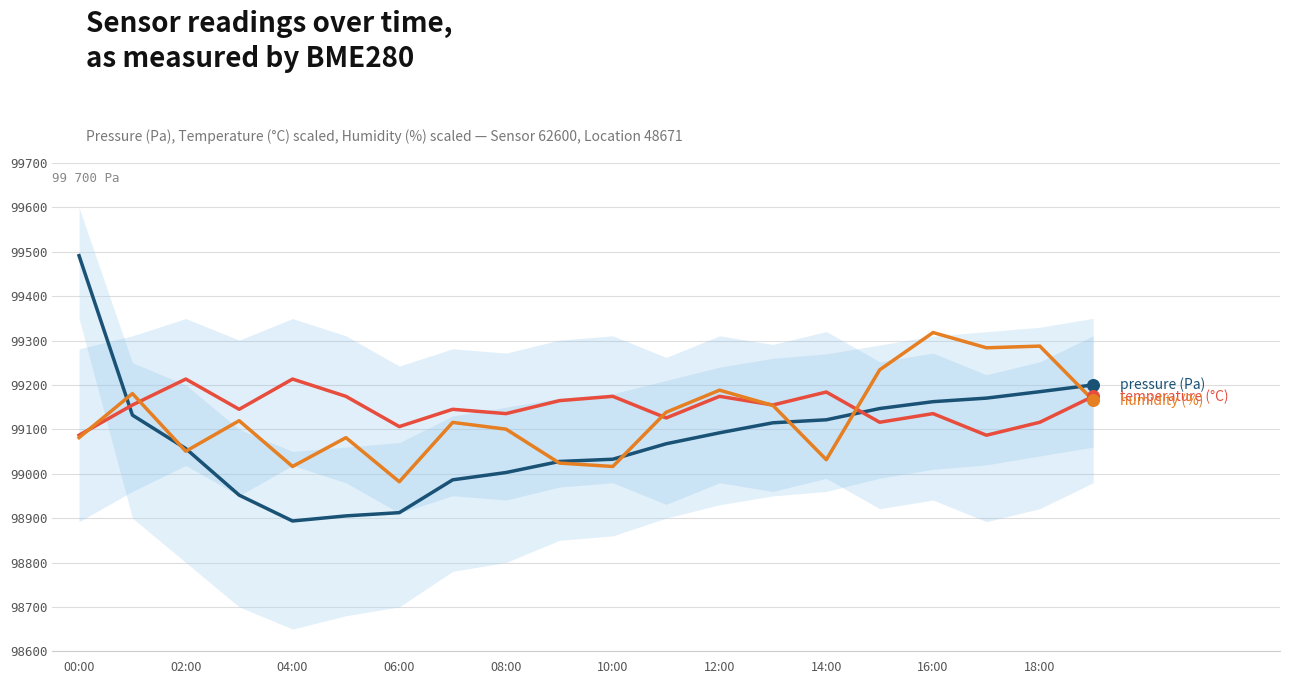

Is the value of pressure at 00:00 greater than the value of humidity at 15?

Yes